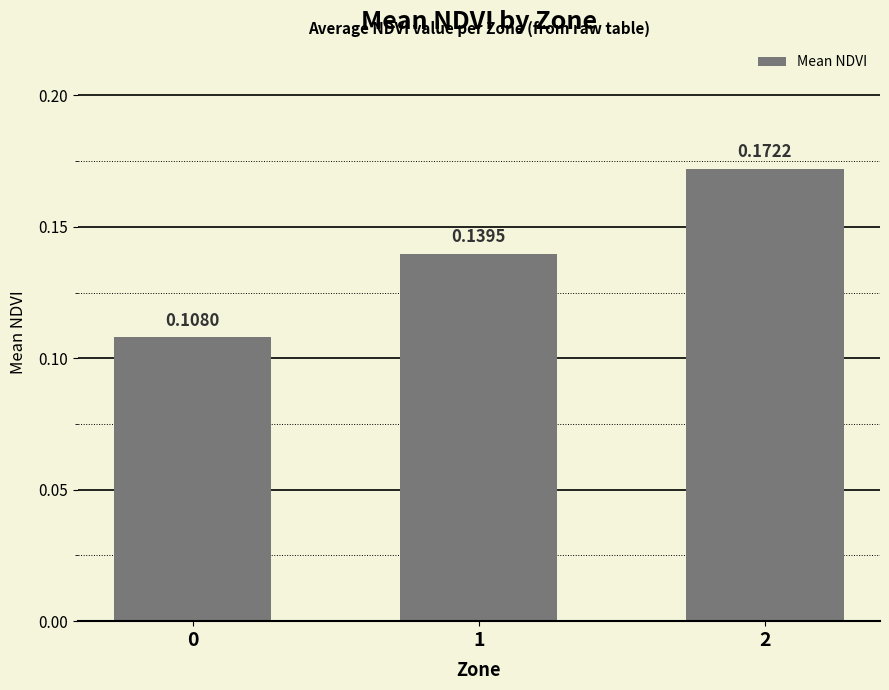

Rank the categories by value from highest to lowest.

2, 1, 0